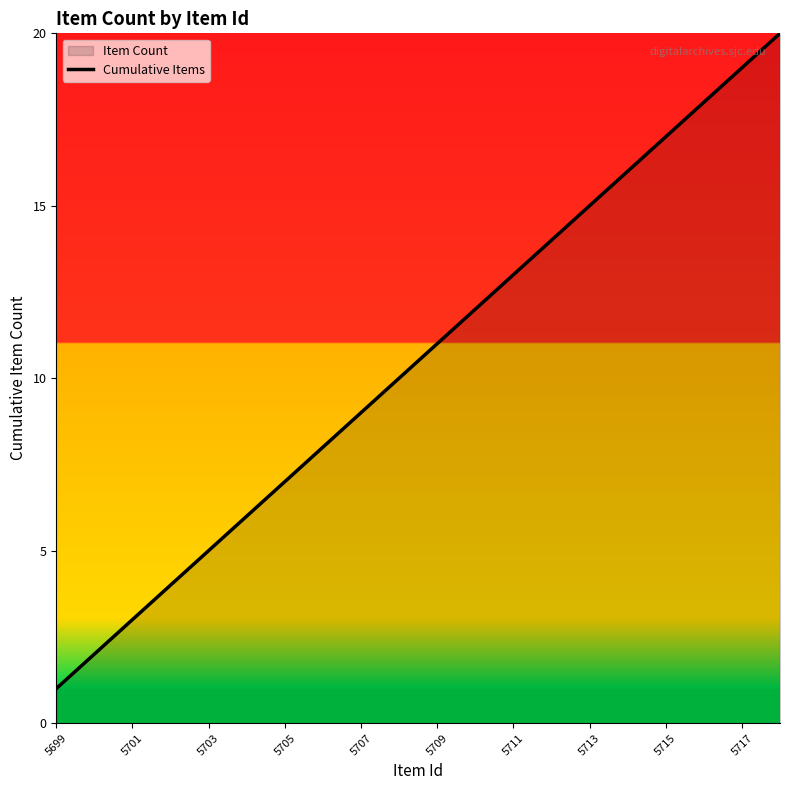

Which label corresponds to the smallest value in the chart?

5699